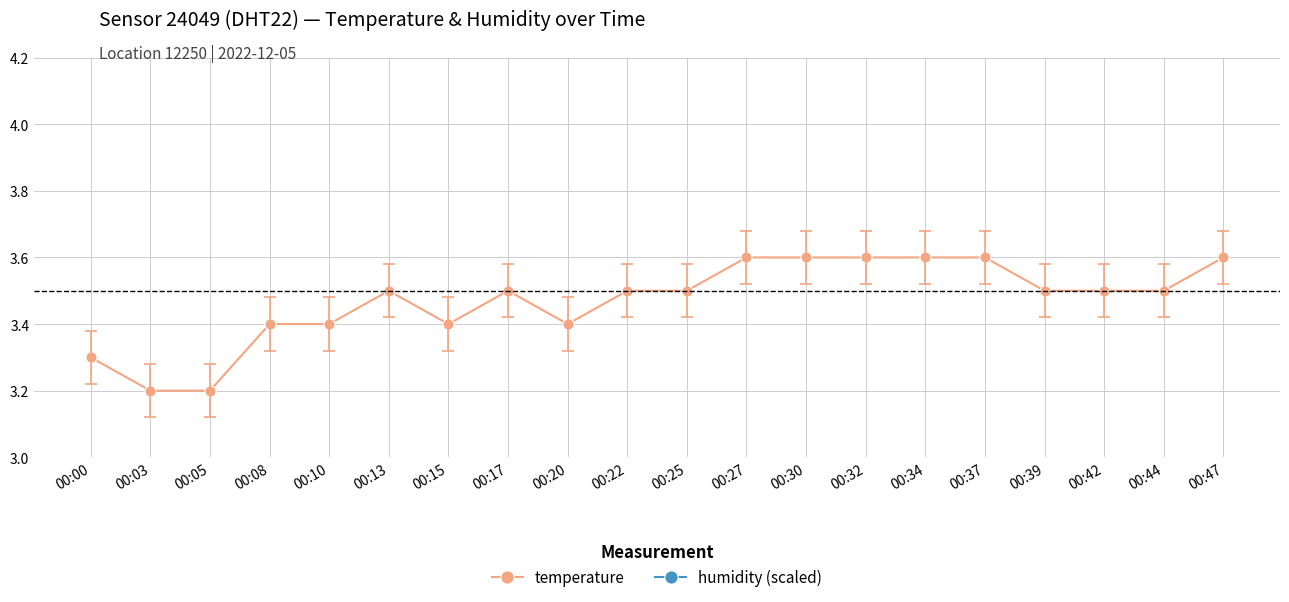

Reading left to right, list all the values displayed in this chart.

temperature: 3.3	3.2	3.2	3.4	3.4	3.5	3.4	3.5	3.4	3.5	3.5	3.6	3.6	3.6	3.6	3.6	3.5	3.5	3.5	3.6
humidity (scaled): 8.5	8.5	8.5	8.5	8.5	8.5	8.5	8.5	8.5	8.5	8.5	8.5	8.5	8.5	8.5	8.5	8.5	8.5	8.5	8.5